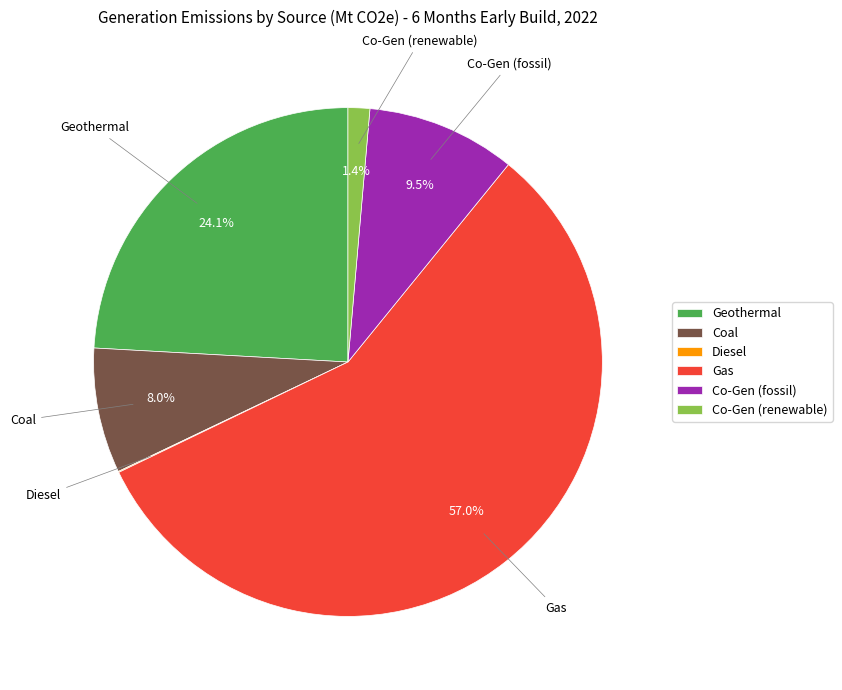

Does Gas account for over 50% of the chart?

Yes